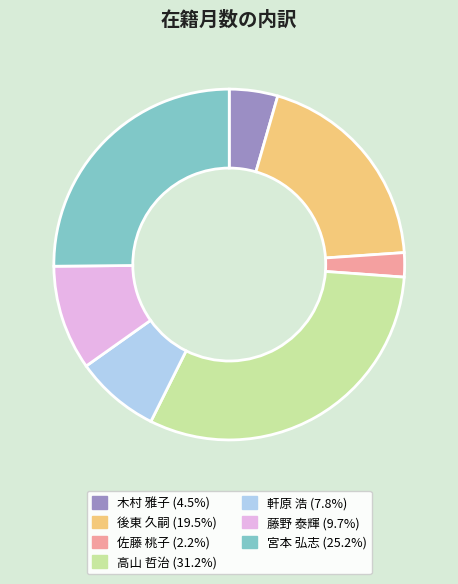

True or false: 藤野 泰輝 accounts for 16% of the total.

False